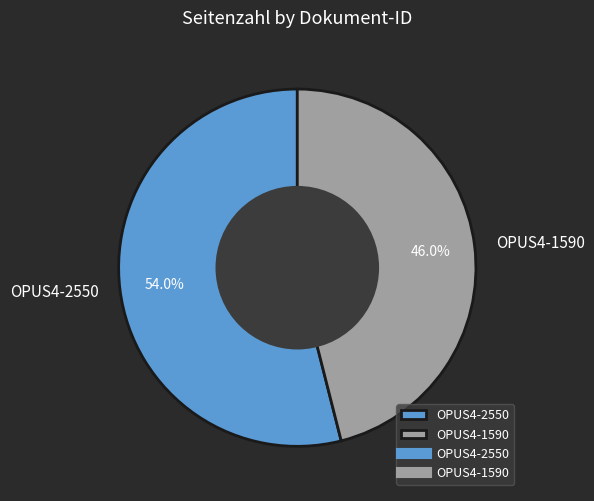

Between OPUS4-1590 and OPUS4-2550, which is larger?

OPUS4-2550